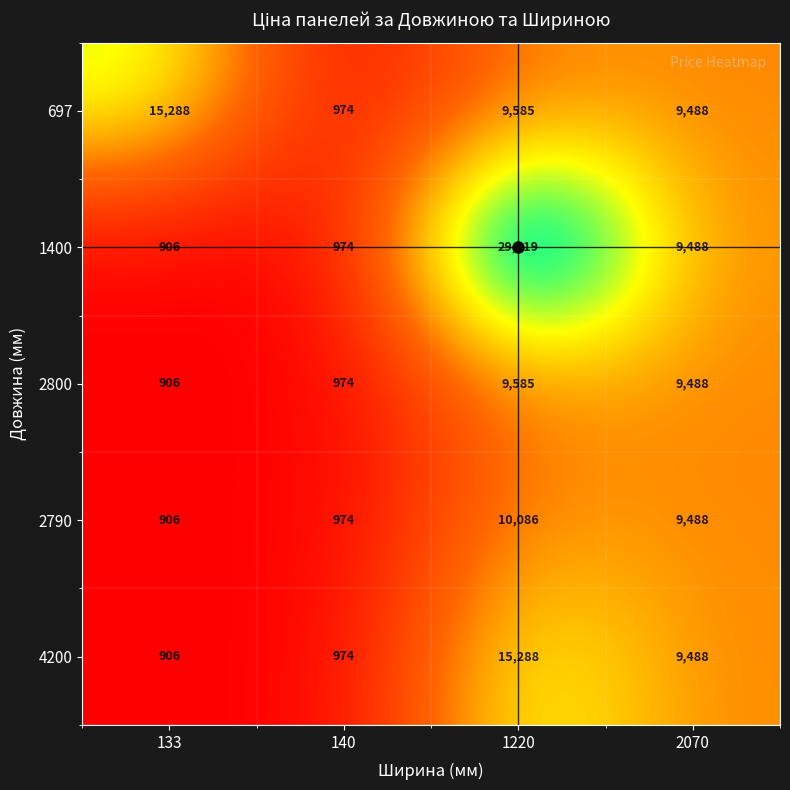

The value of 4200 at 1220 is 15288. True or false?

True